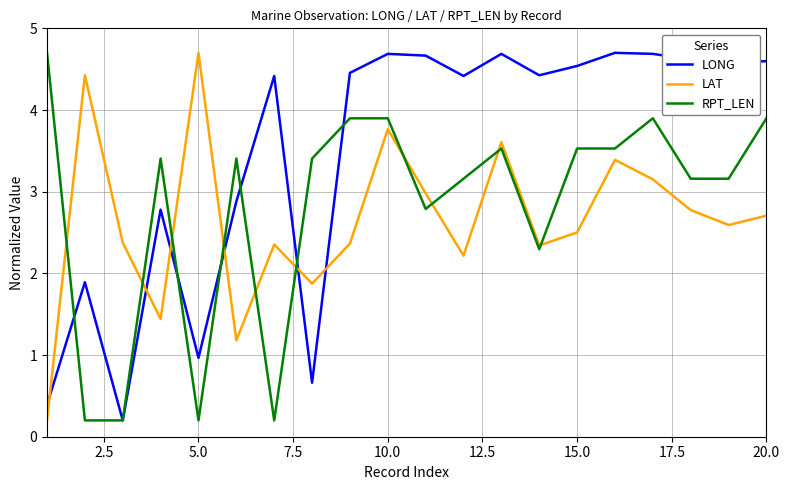

True or false: LONG and LAT cross at least once.

True